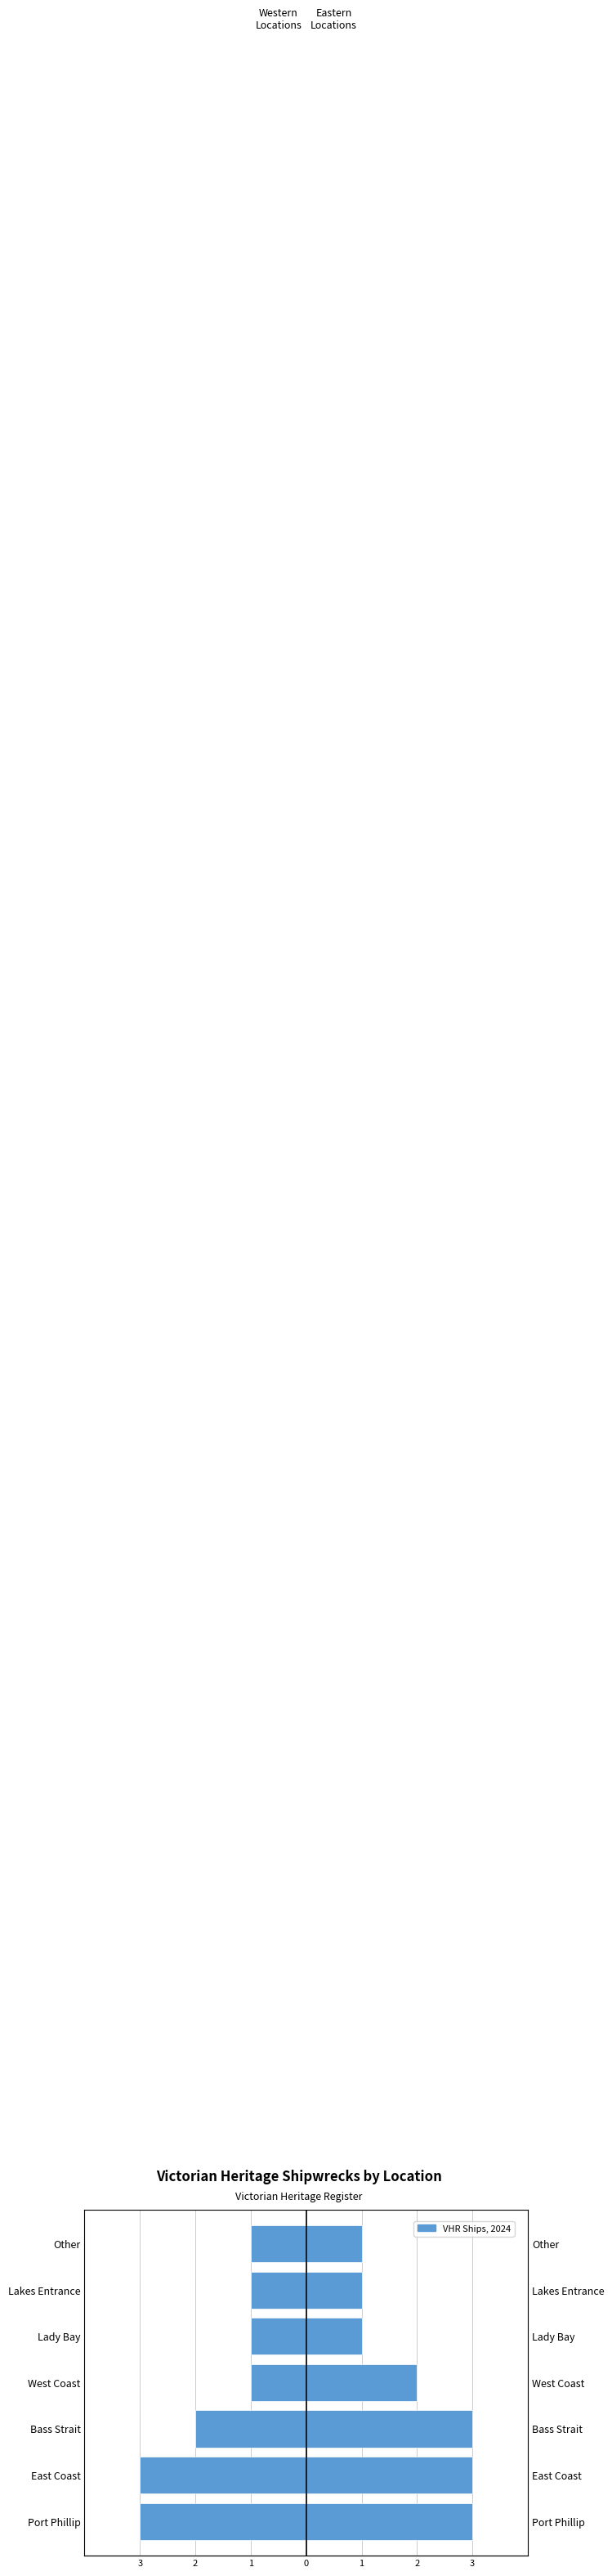

What is the sum of all Eastern Locations values?

14